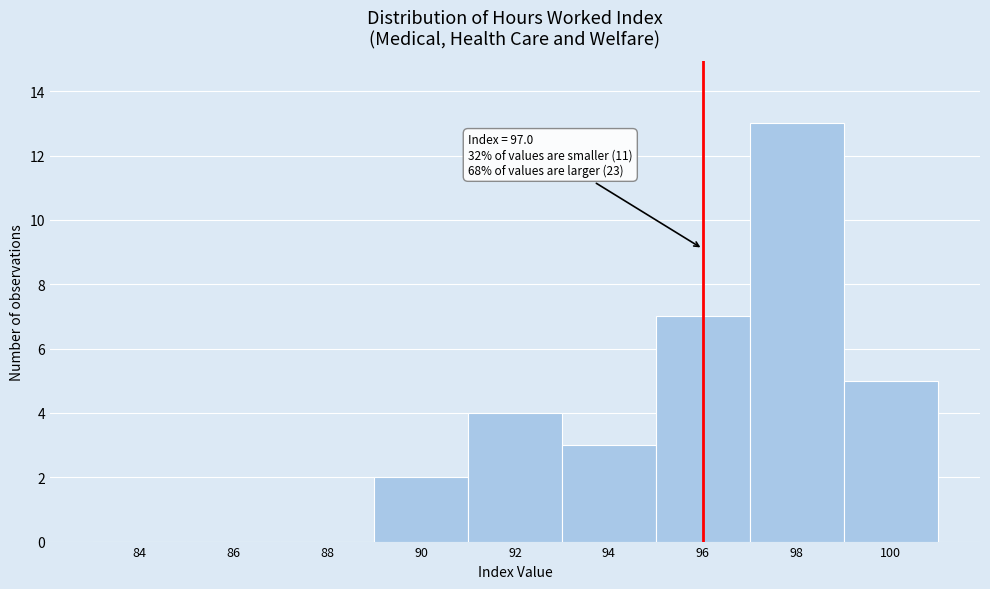

Reading right to left, extract all data points from this chart.

100=5	98=13	96=7	94=3	92=4	90=2	88=0	86=0	84=0